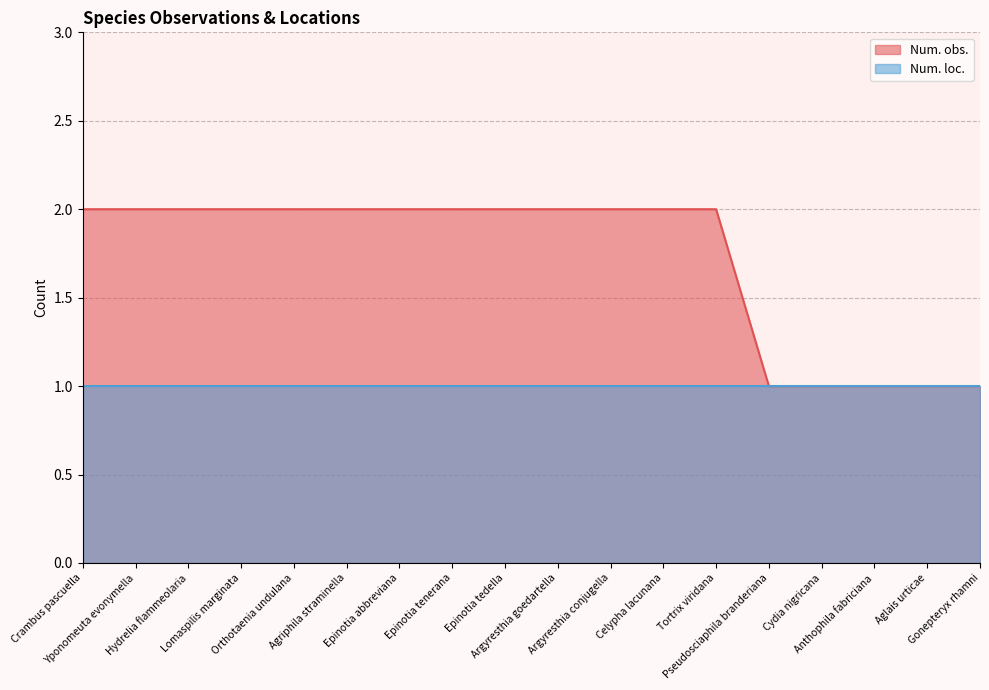

What value does the data have at Gonepteryx rhamni?

1